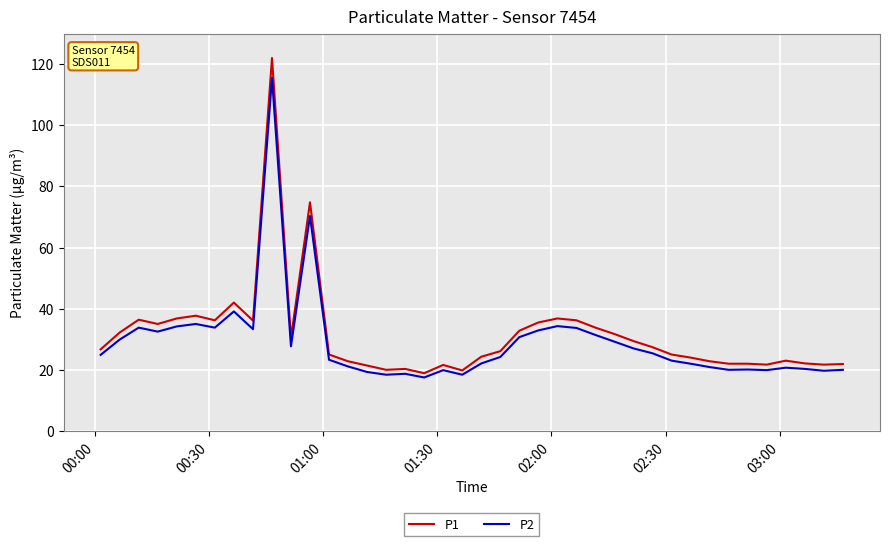

Which series has the widest spread of values?

P1